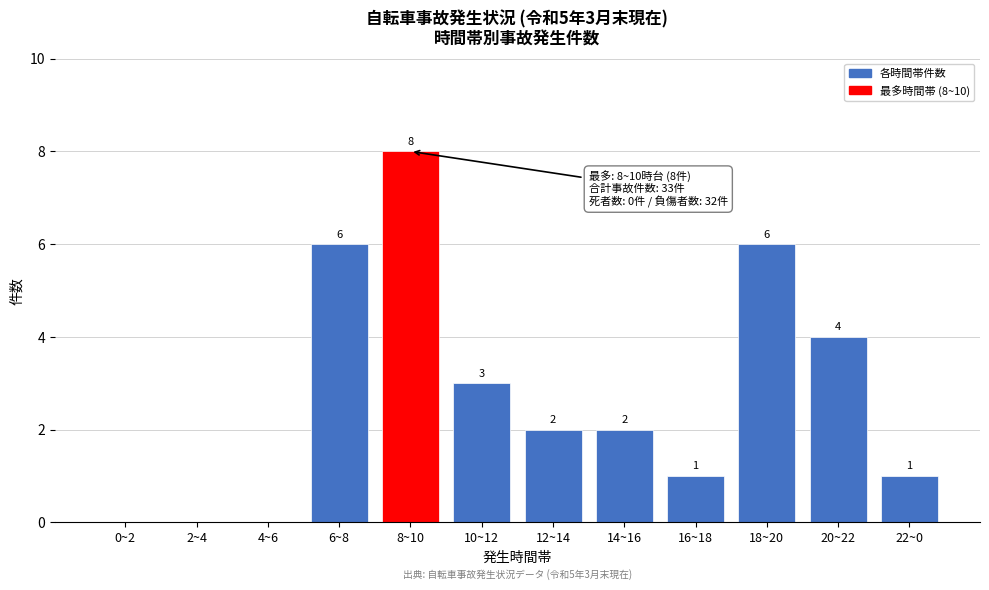

Reading left to right, what are all the values shown in this chart?

0~2=0	2~4=0	4~6=0	6~8=6	8~10=8	10~12=3	12~14=2	14~16=2	16~18=1	18~20=6	20~22=4	22~0=1